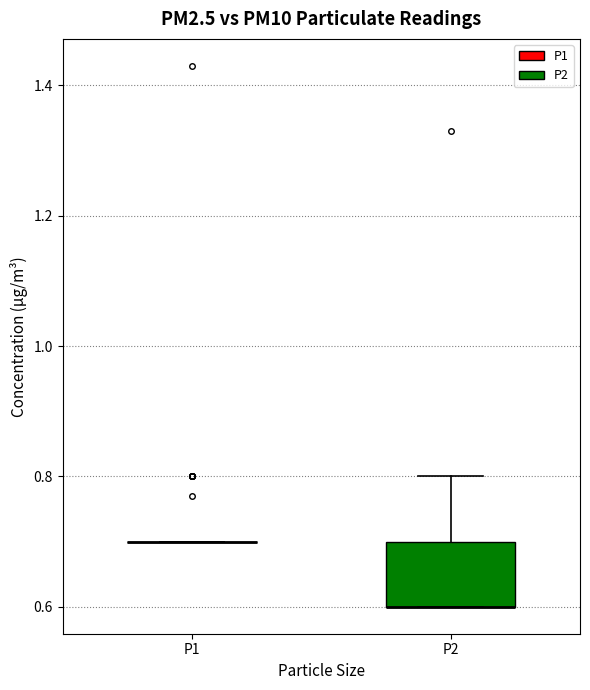

Reading left to right, read every box against the y-axis: the position of its median line, the range the box covers, and the ends of its whiskers. The values are not printed on the chart, so give them approximately, as read against the axis.

P1: box collapsed to a line at 0.7, whiskers 0.7 to 0.7
P2: median 0.6 (drawn on the box's lower edge), box 0.6 to 0.7, whiskers 0.6 to 0.8